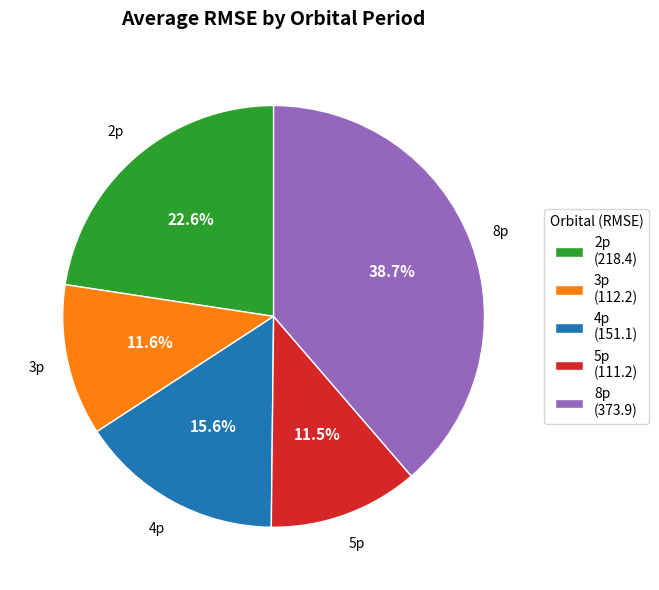

Does any single category account for the majority?

No